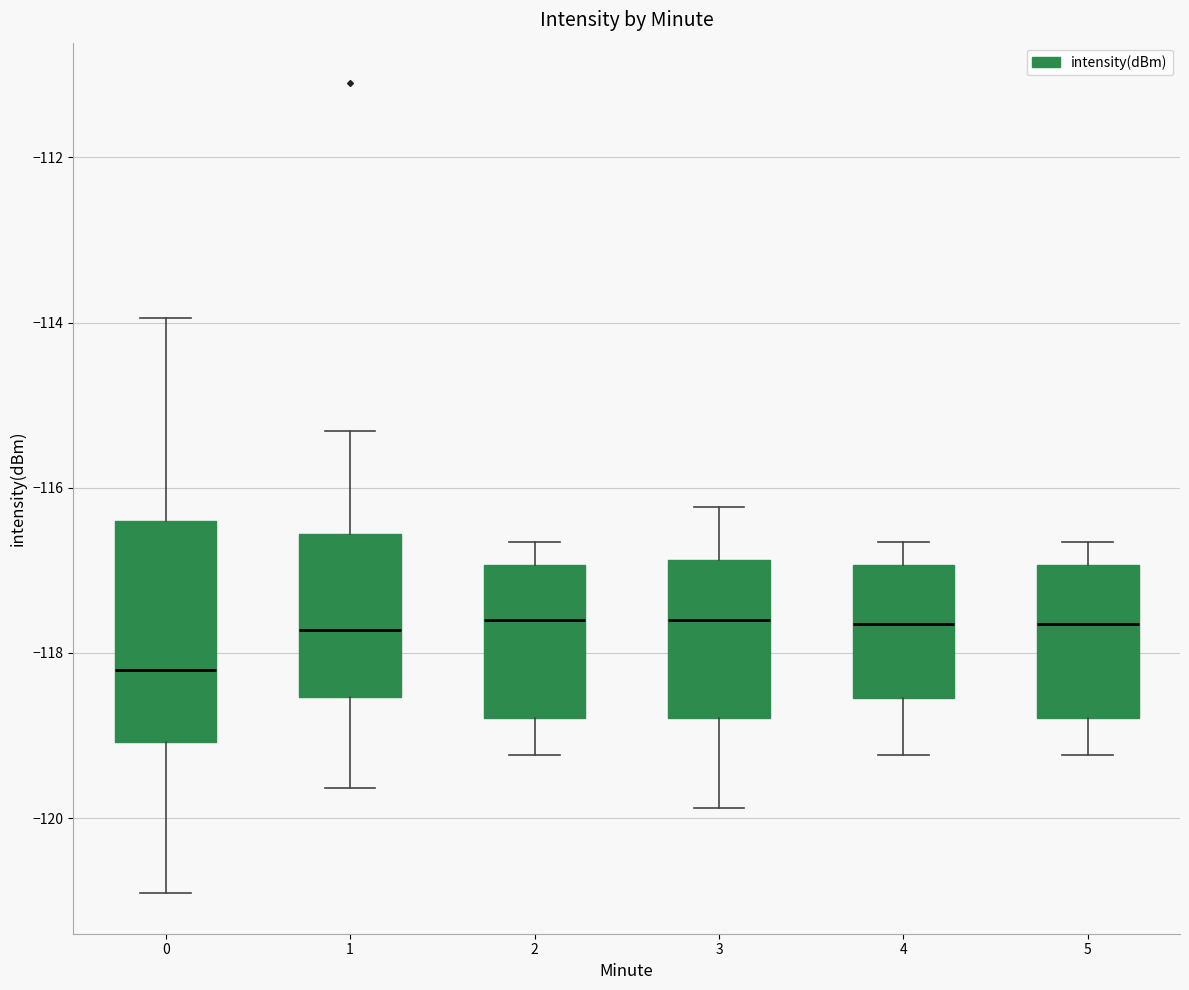

Where is the lower edge of the box at x = 5 on the y-axis? The values are not printed on the chart, so give them approximately, as read against the axis.

-118.8